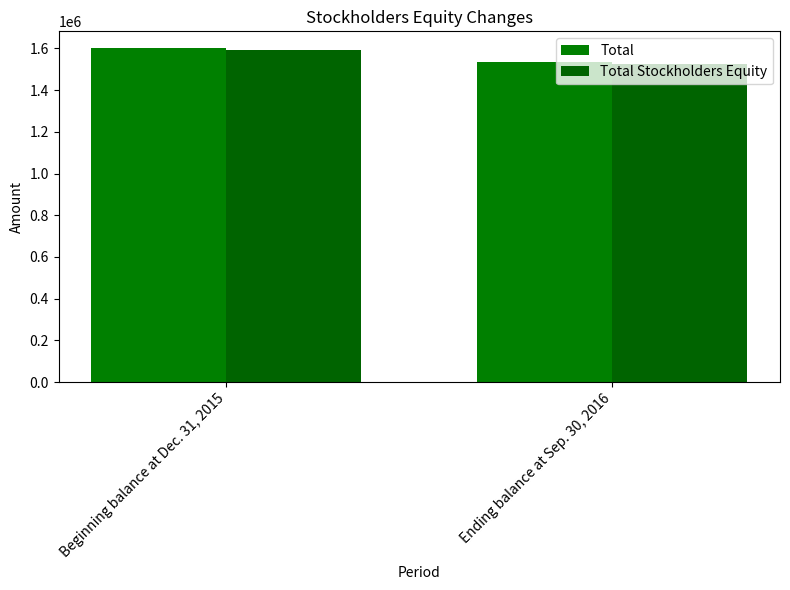

Which series has the largest range (max minus min)?

Total